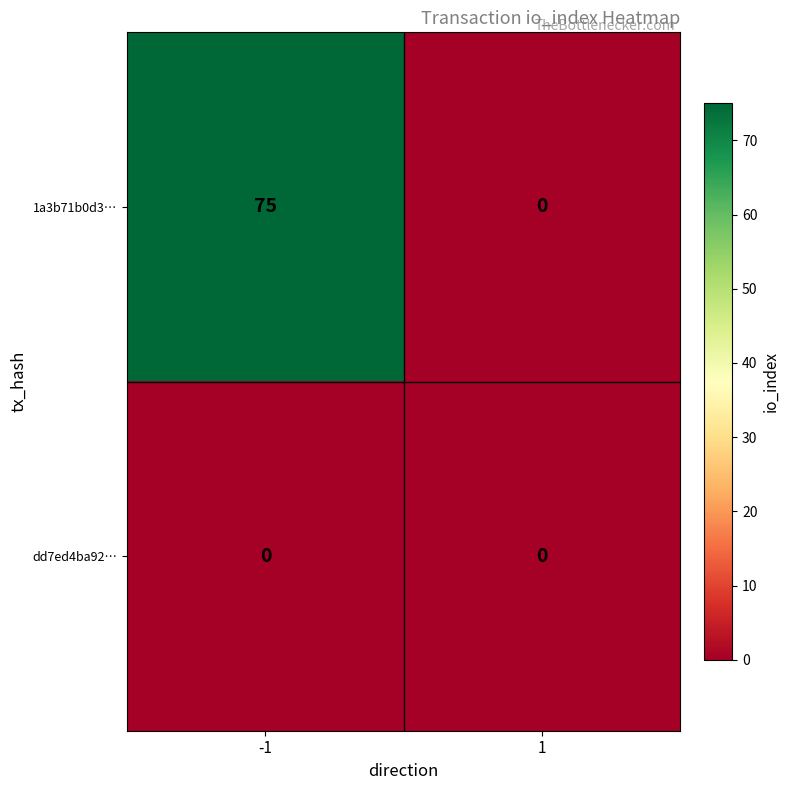

Reading left to right, list all the values displayed in this chart.

1a3b71b0d3…: -1=75	1=0
dd7ed4ba92…: -1=0	1=0